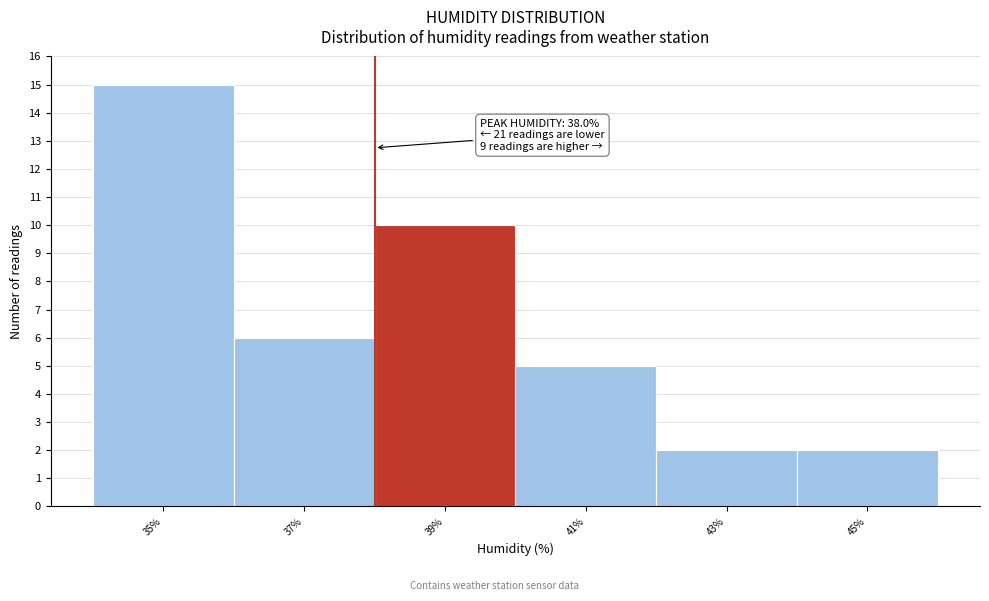

Which range on the x-axis has the tallest bar?

34 to 36